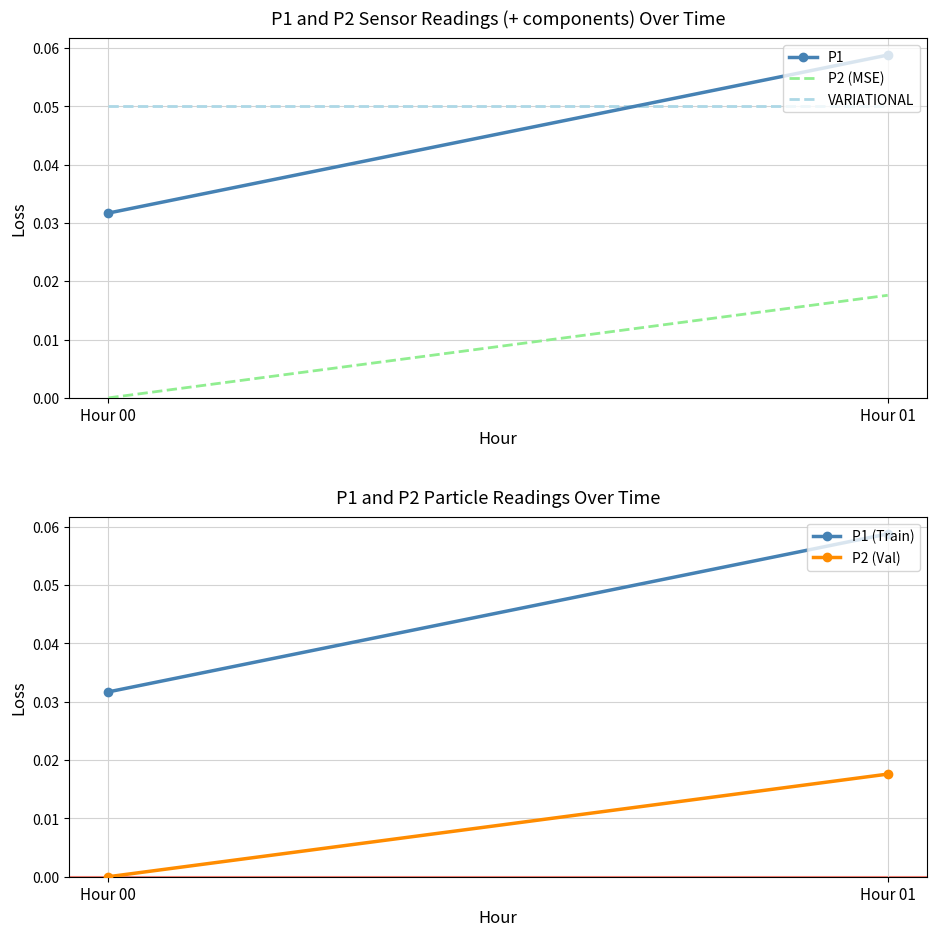

Between Hour 00 and Hour 01, which series saw the biggest shift?

P1